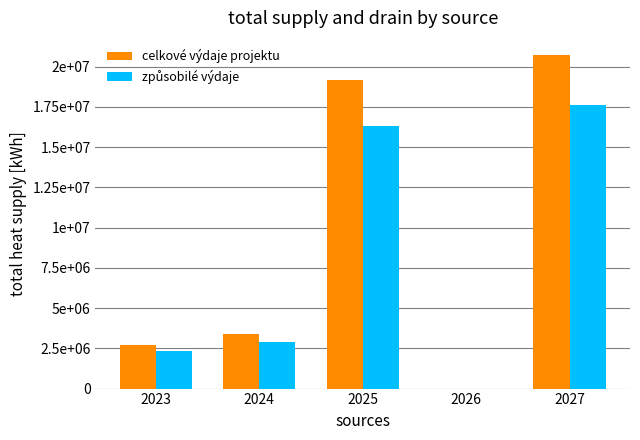

How many data points in způsobilé výdaje are above 2890000?

2